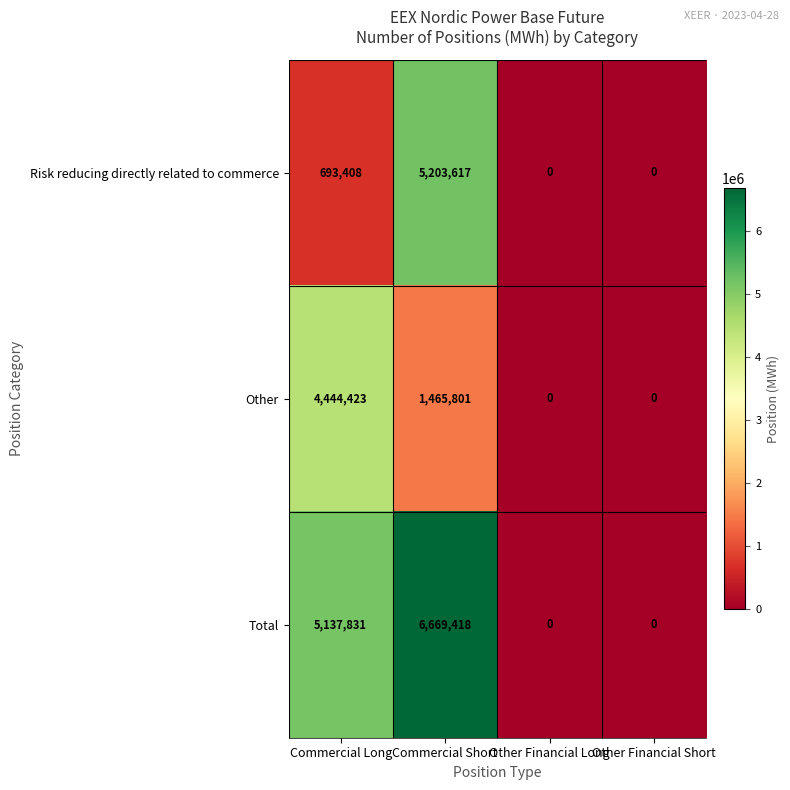

Is it true that Other equals 2450664 at Commercial Short?

False